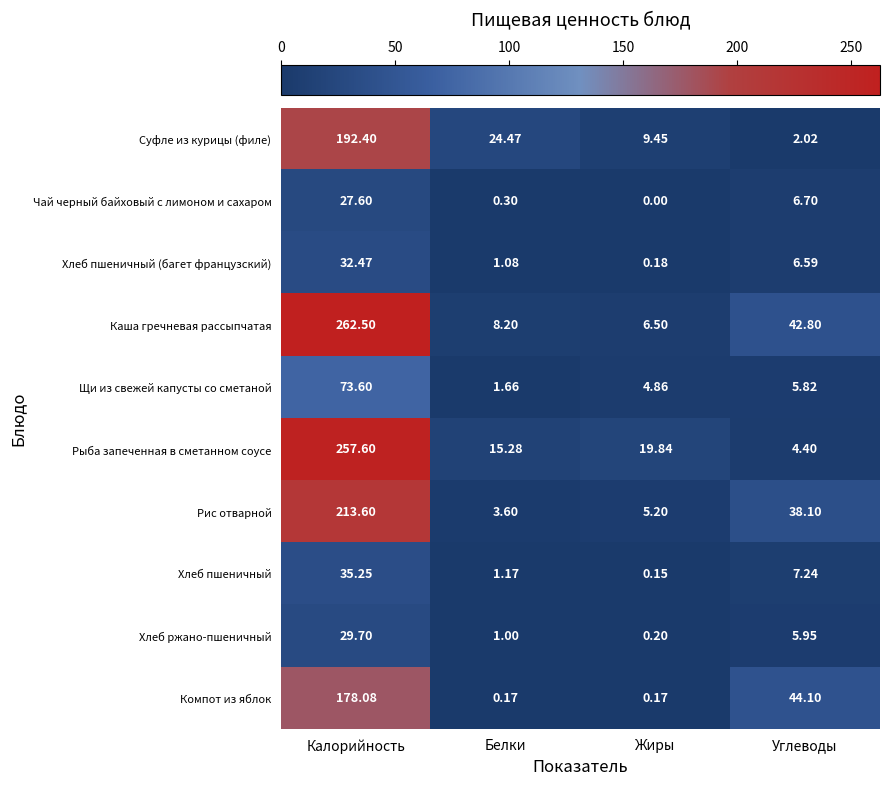

Which series changed the most between Калорийность and Белки?

Каша гречневая рассыпчатая